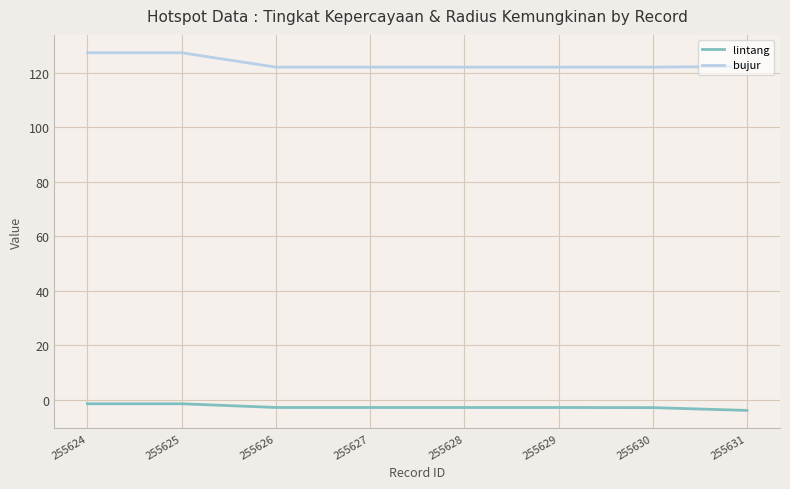

How many lintang values are between -2 and -1?

2